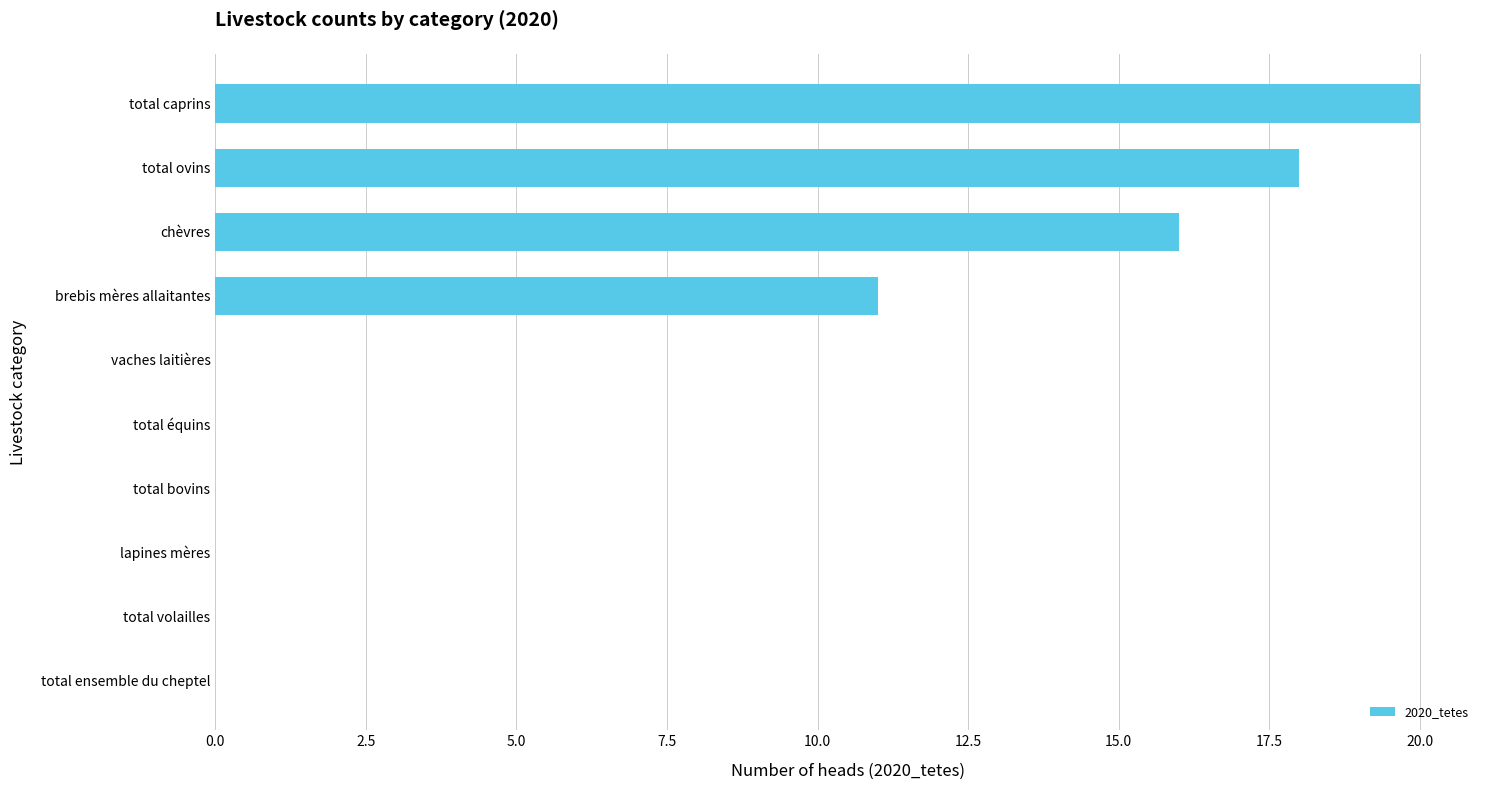

At which category does the chart reach its peak across all series?

total caprins